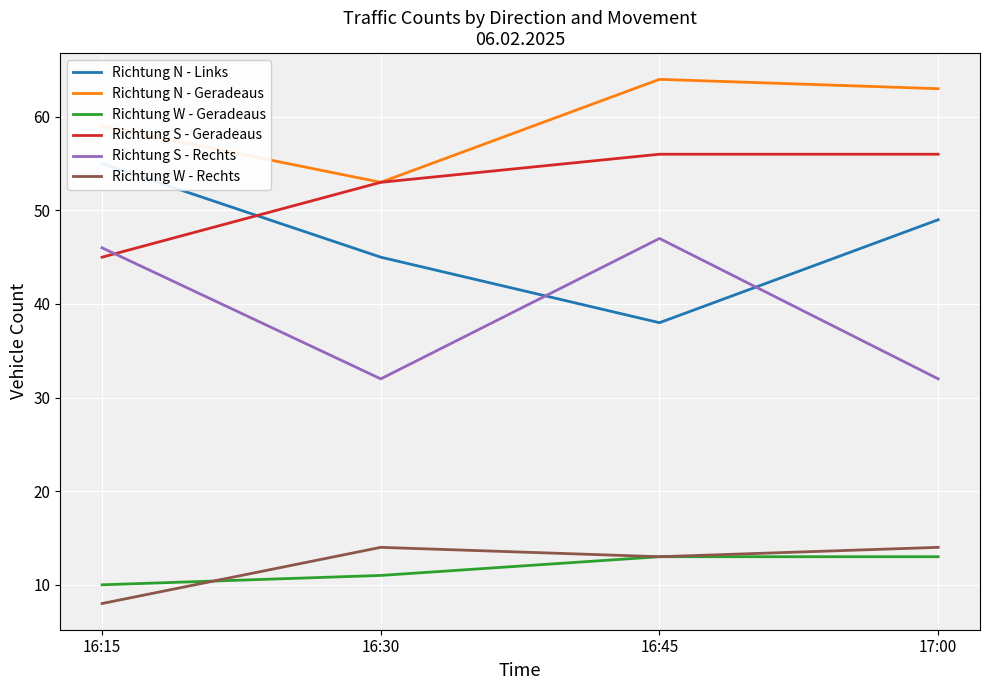

What is the value of the Richtung S - Rechts point at the 1st from the left?

46